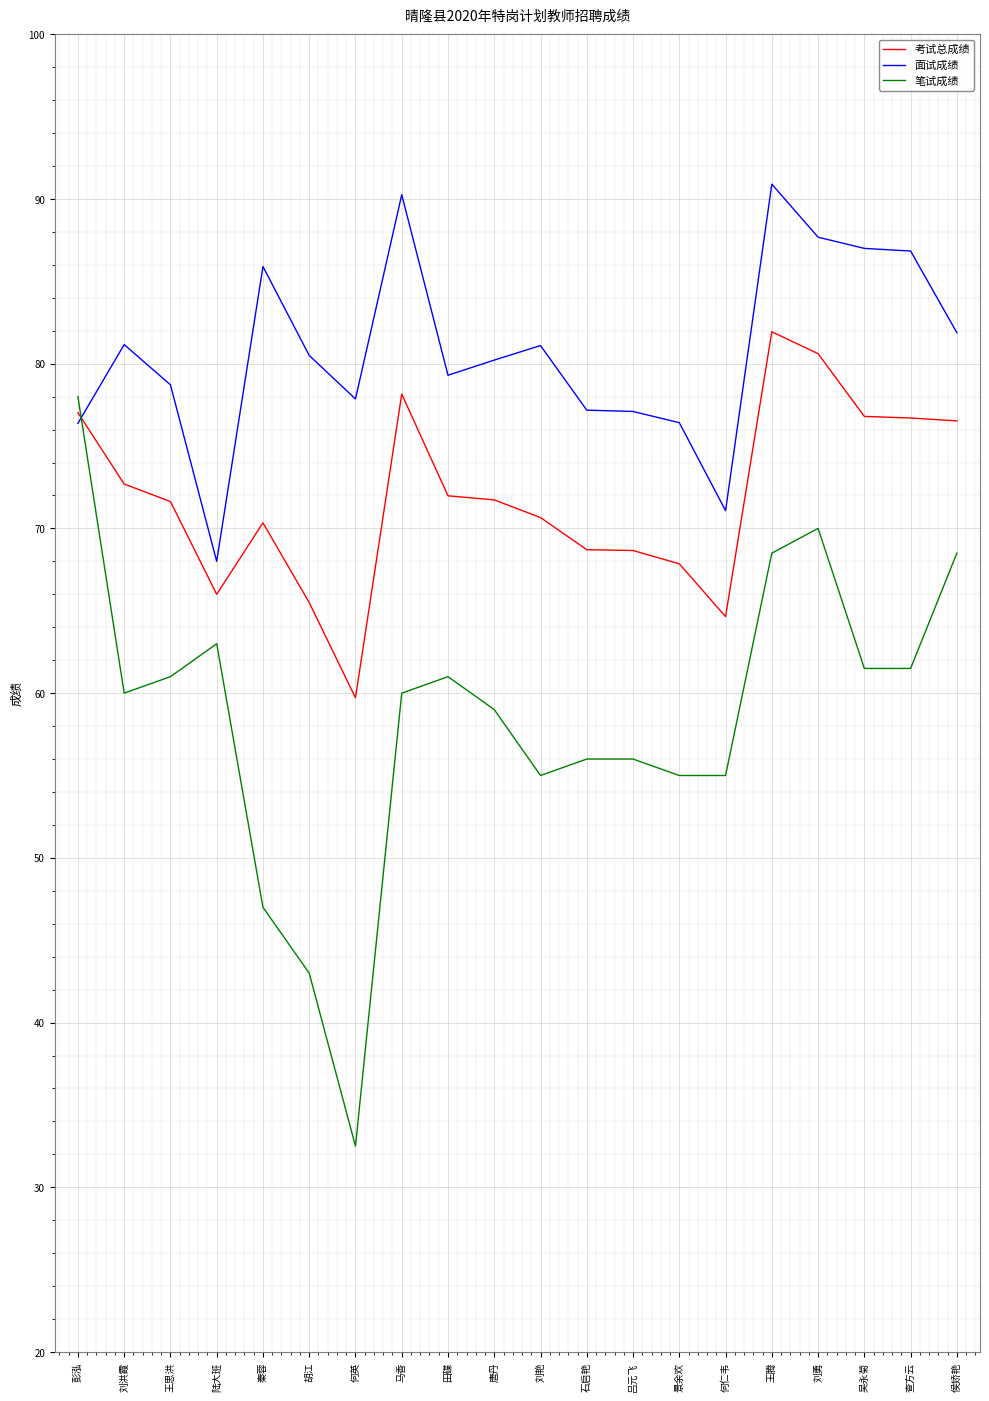

Which series has the largest range (max minus min)?

笔试成绩